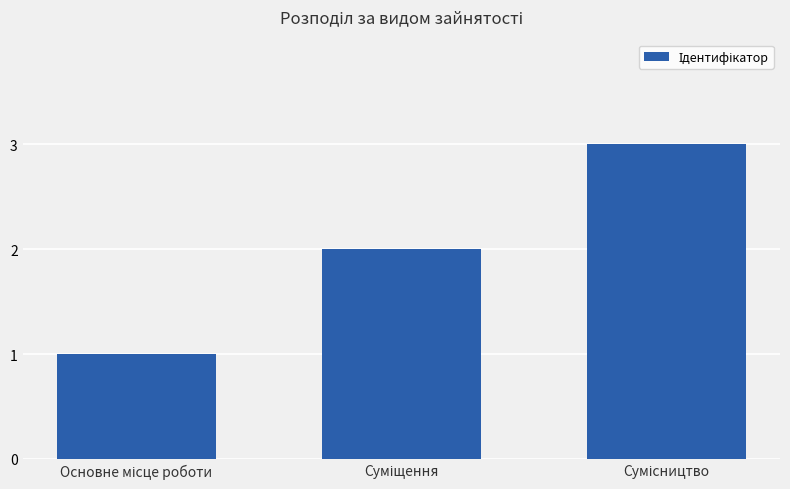

What is the sum of all values?

6